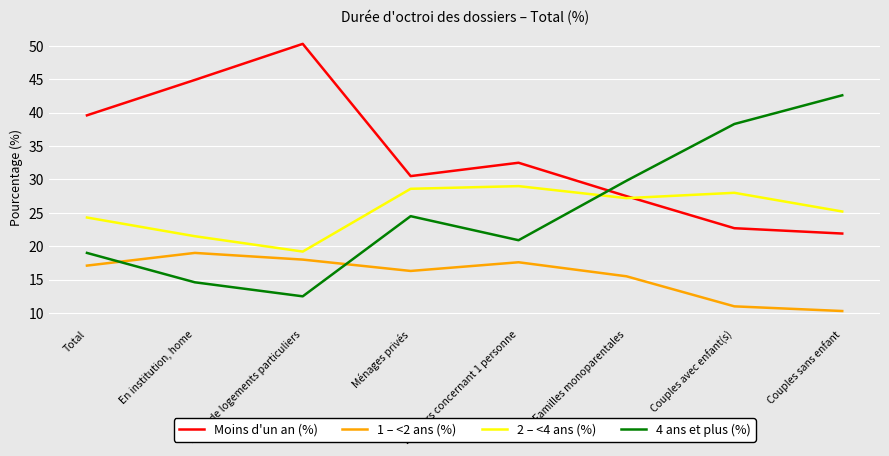

Reading left to right, transcribe all the data shown in this chart.

Moins d'un an (%): 39.6	44.9	50.3	30.5	32.5	27.5	22.7	21.9
1 – <2 ans (%): 17.1	19.0	18.0	16.3	17.6	15.5	11.0	10.3
2 – <4 ans (%): 24.3	21.5	19.2	28.6	29.0	27.2	28.0	25.2
4 ans et plus (%): 19.0	14.6	12.5	24.5	20.9	29.8	38.3	42.6